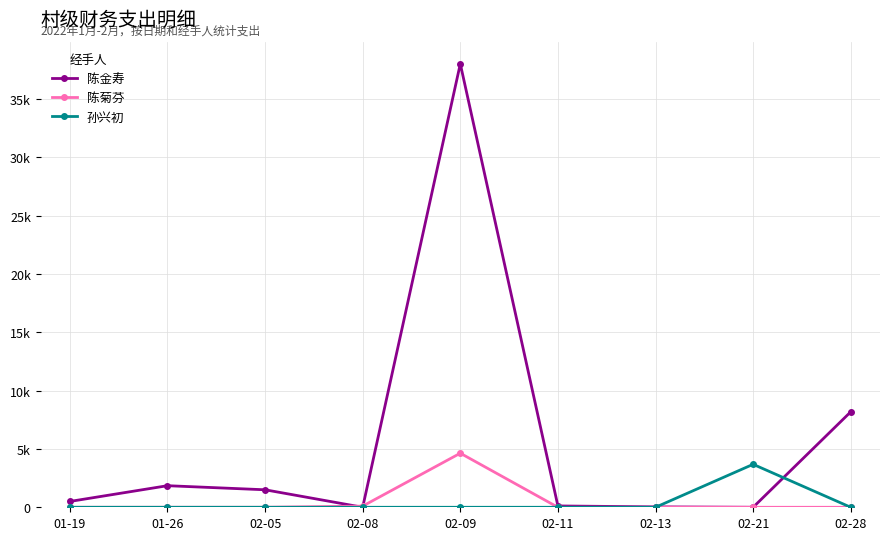

Where does the 陈金寿 series first go above 500?

01-26